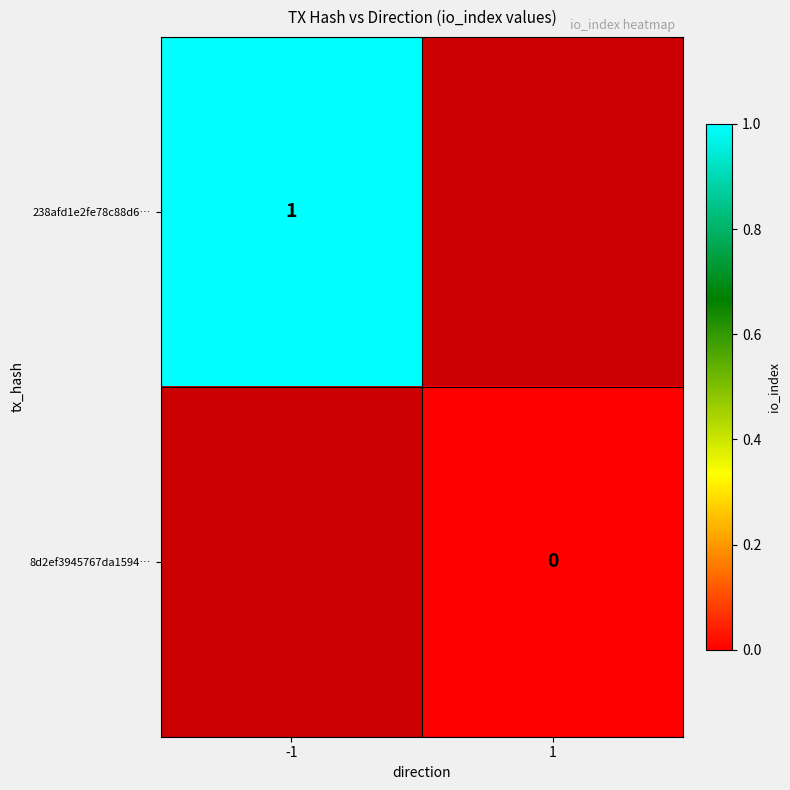

True or false: 238afd1e2fe78c88d6… has a value of 1 at -1.

True